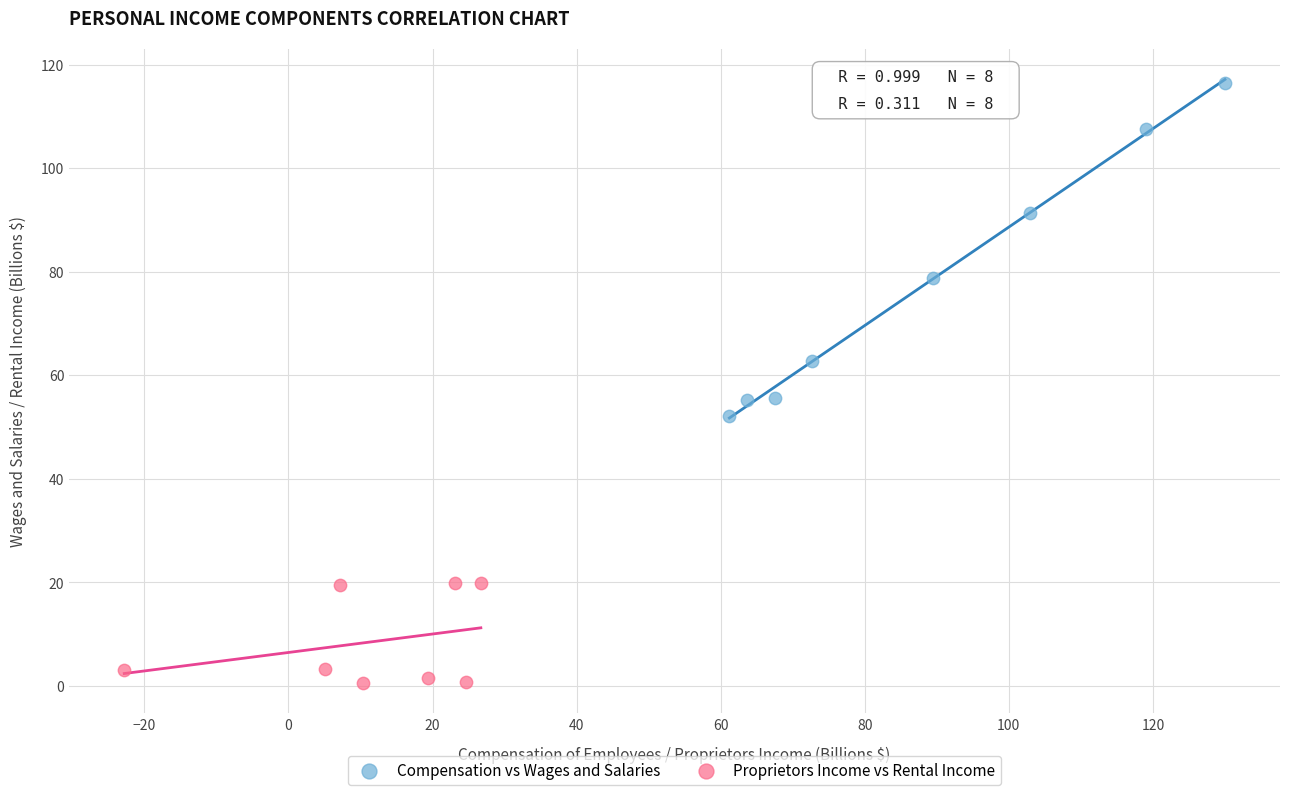

Which series has the largest Y range (max minus min)?

Compensation vs Wages and Salaries